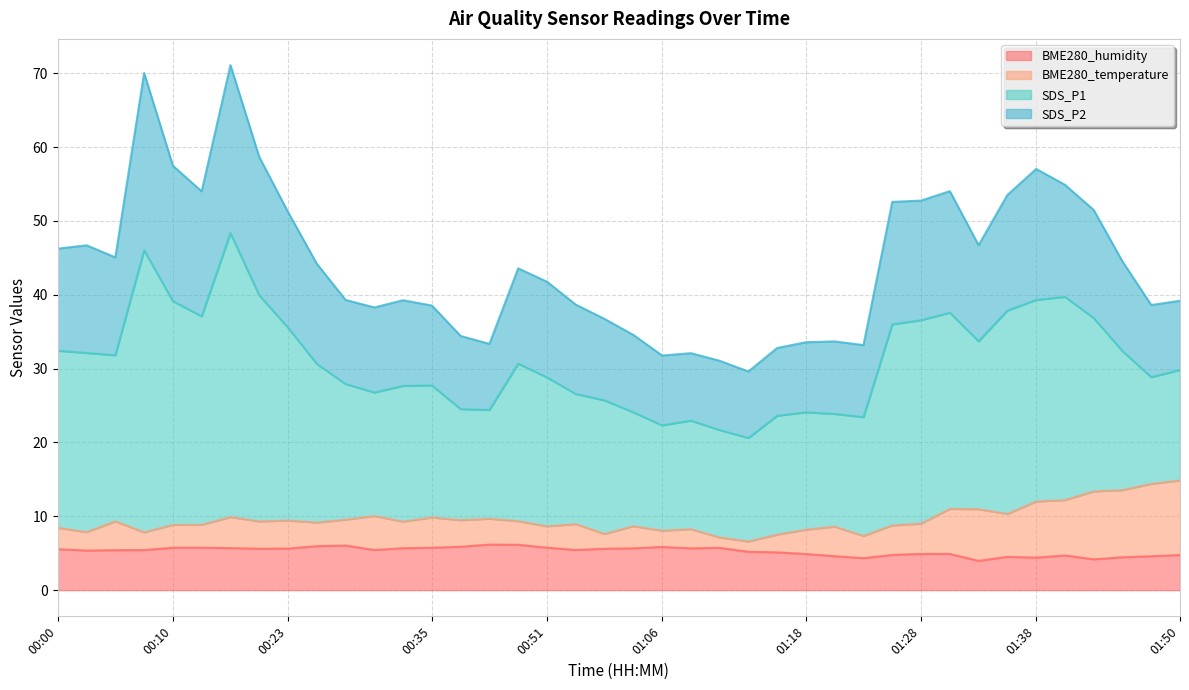

What is the difference between the maximum and second lowest values in the BME280_humidity series?

2.0